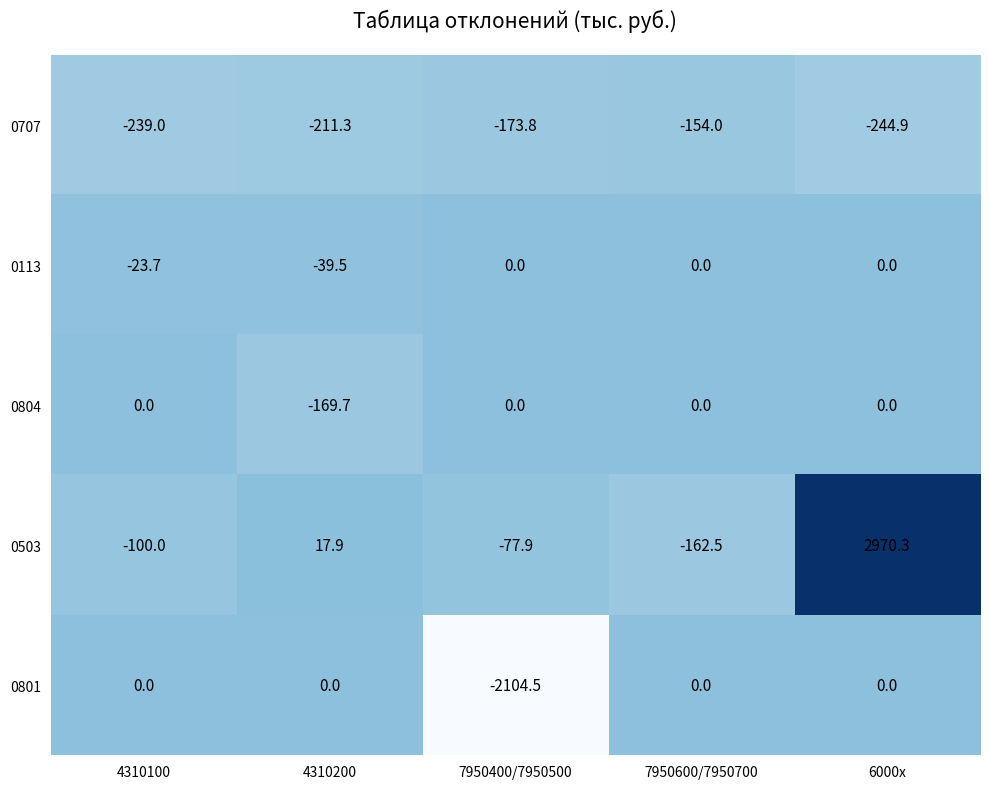

Reading left to right, transcribe all the data shown in this chart.

0707: 4310100=-239.0	4310200=-211.3	7950400/7950500=-173.8	7950600/7950700=-154.0	6000x=-244.9
0113: 4310100=-23.7	4310200=-39.5	7950400/7950500=0.0	7950600/7950700=0.0	6000x=0.0
0804: 4310100=0.0	4310200=-169.7	7950400/7950500=0.0	7950600/7950700=0.0	6000x=0.0
0503: 4310100=-100.0	4310200=17.9	7950400/7950500=-77.9	7950600/7950700=-162.5	6000x=2970.3
0801: 4310100=0.0	4310200=0.0	7950400/7950500=-2104.5	7950600/7950700=0.0	6000x=0.0